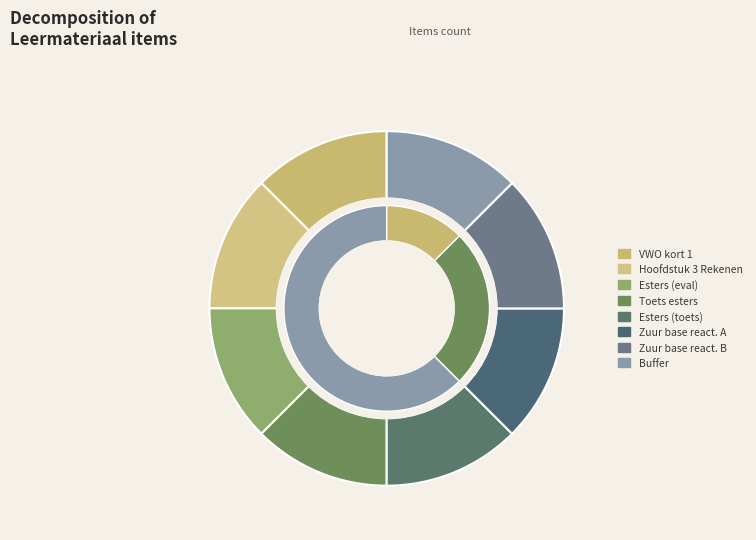

What is the smallest slice in the pie chart?

VWO kort 1